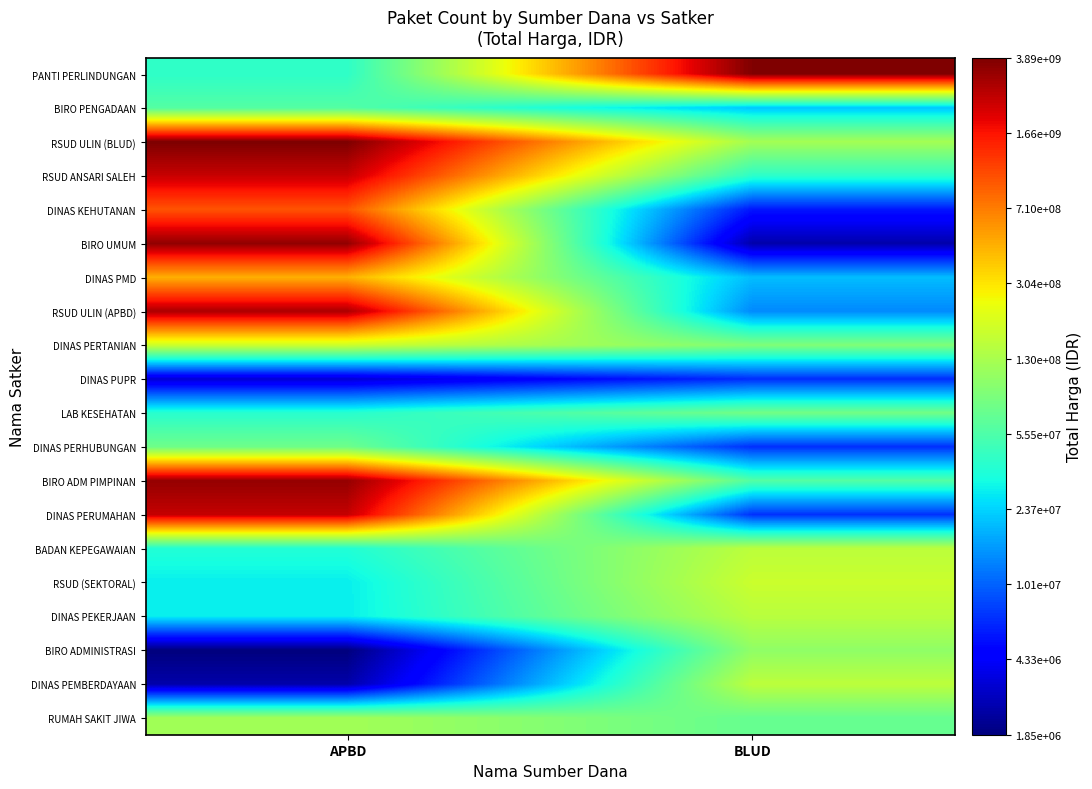

Which has a higher value, BLUD or APBD?

BLUD